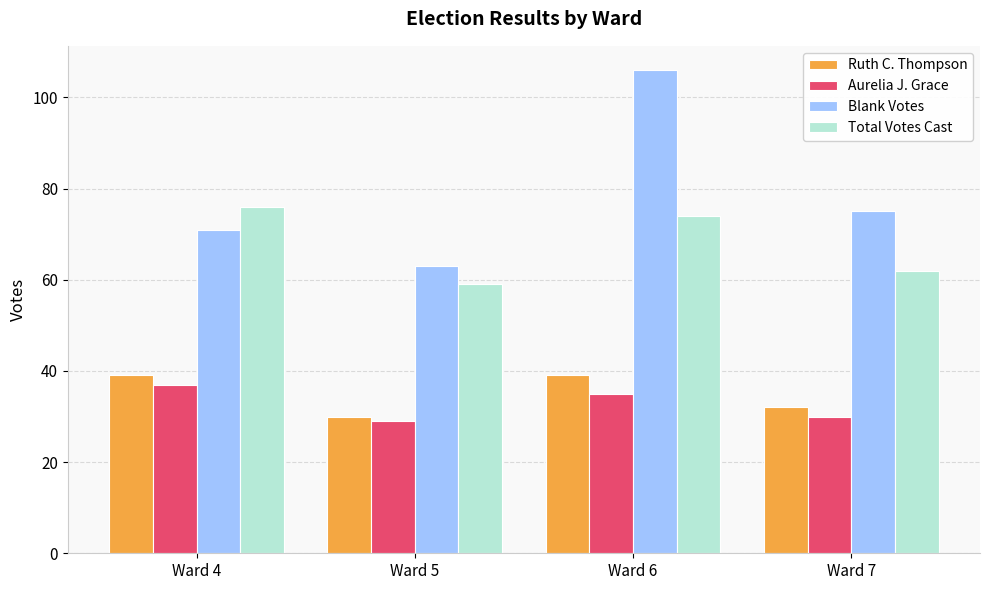

Rank the categories by Total Votes Cast value from lowest to highest.

Ward 5, Ward 7, Ward 6, Ward 4